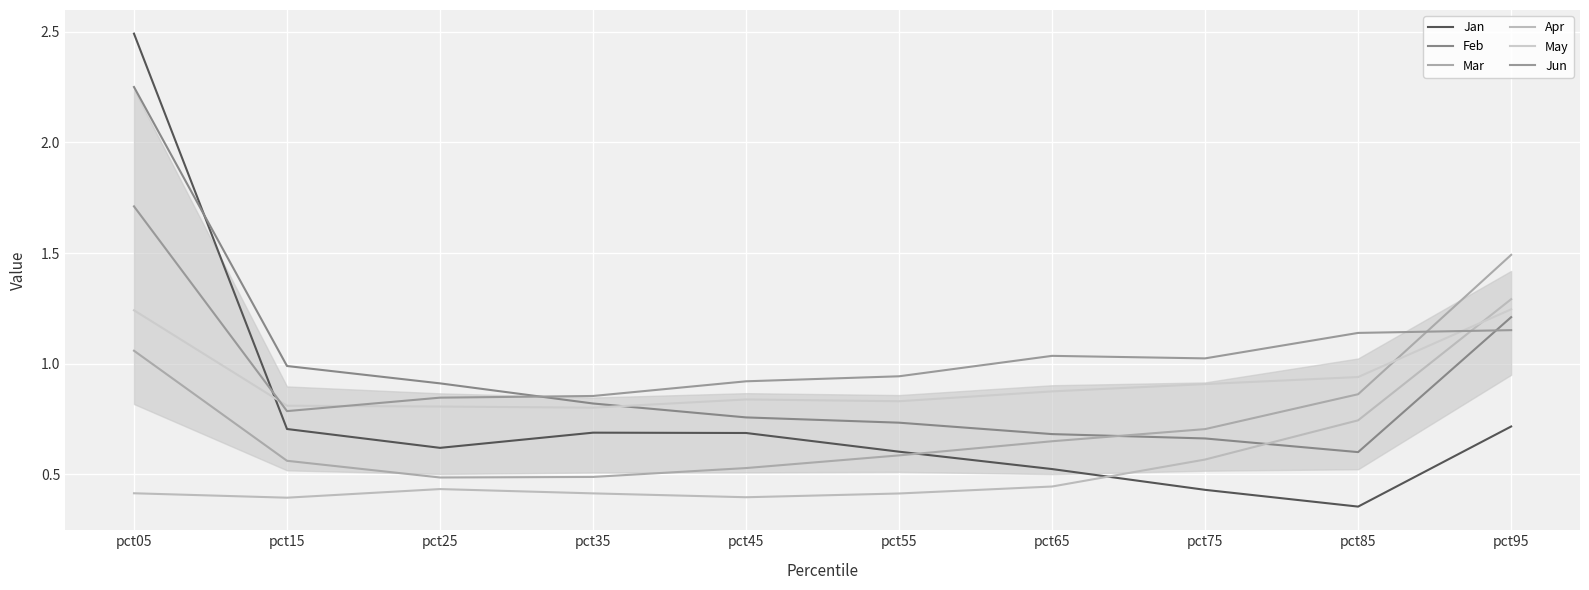

Is this an area chart (filled region under the line)?

Yes